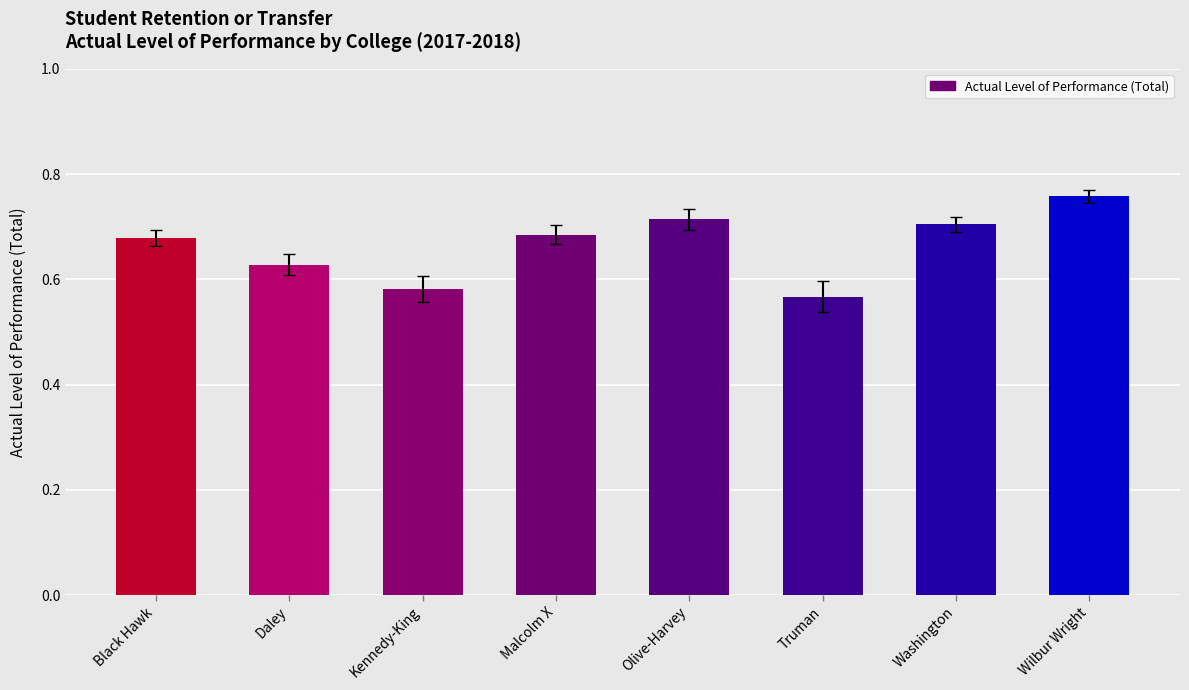

What is the change in value from Black Hawk to Wilbur Wright?

+0.1